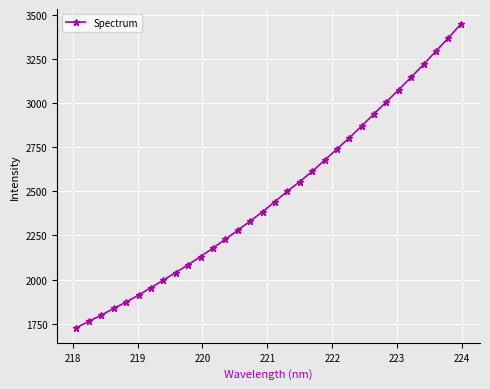

What is the value of the 10th point from the left?

2084.2